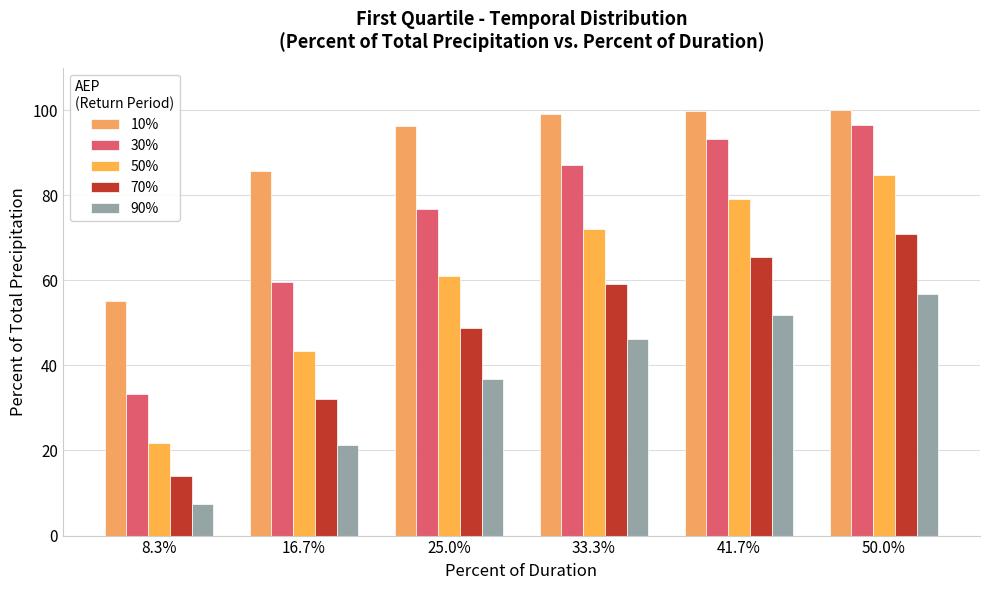

At which label is 50% closest to 53?

25.0%